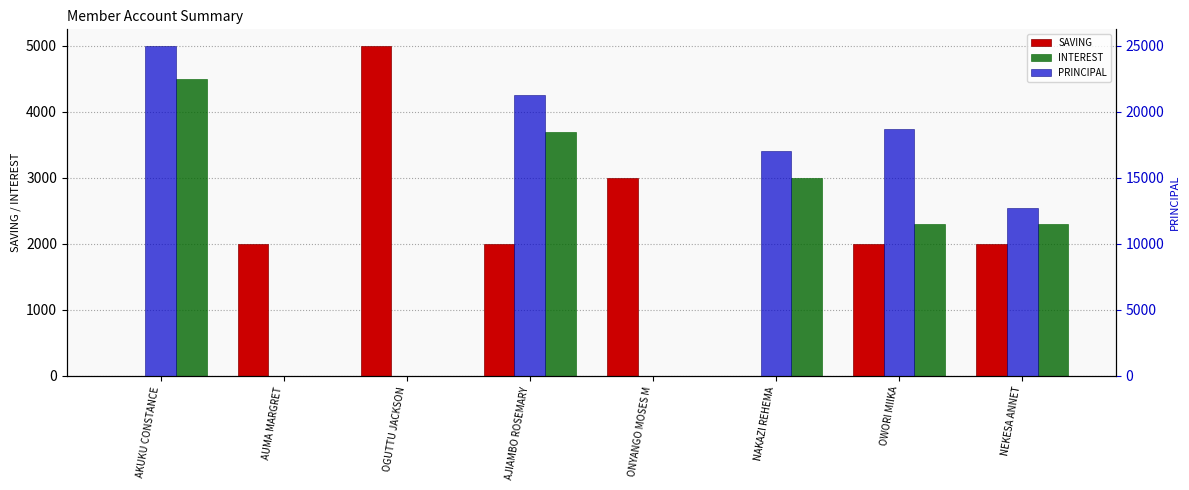

Reading left to right, what are all the values shown in this chart?

SAVING: AKUKU CONSTANCE=0	AUMA MARGRET=2000	OGUTTU JACKSON=5000	AJIAMBO ROSEMARY=2000	ONYANGO MOSES M=3000	NAKAZI REHEMA=0	OWORI MIIKA=2000	NEKESA ANNET=2000
INTEREST: AKUKU CONSTANCE=4500	AUMA MARGRET=0	OGUTTU JACKSON=0	AJIAMBO ROSEMARY=3700	ONYANGO MOSES M=0	NAKAZI REHEMA=3000	OWORI MIIKA=2300	NEKESA ANNET=2300
PRINCIPAL: AKUKU CONSTANCE=25000	AUMA MARGRET=0	OGUTTU JACKSON=0	AJIAMBO ROSEMARY=21300	ONYANGO MOSES M=0	NAKAZI REHEMA=17000	OWORI MIIKA=18700	NEKESA ANNET=12700